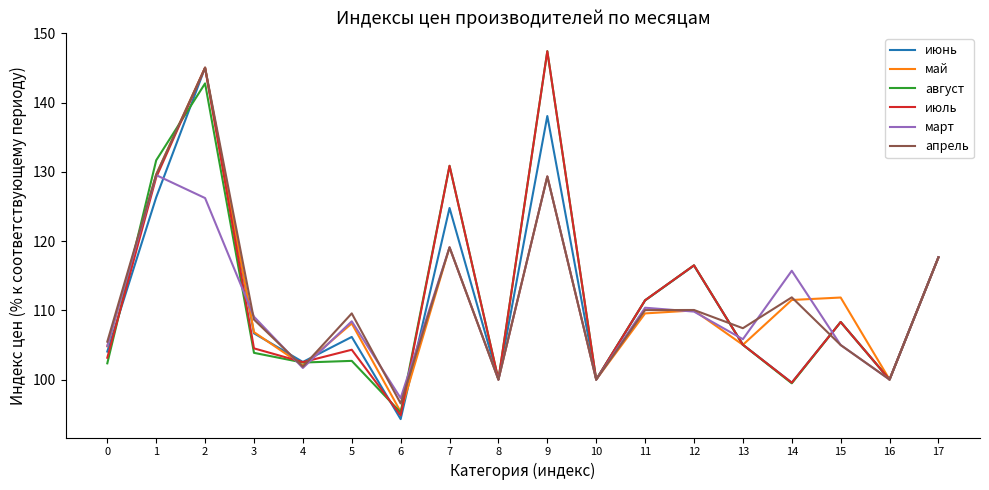

Is it true that май equals 137.0 at 16?

False